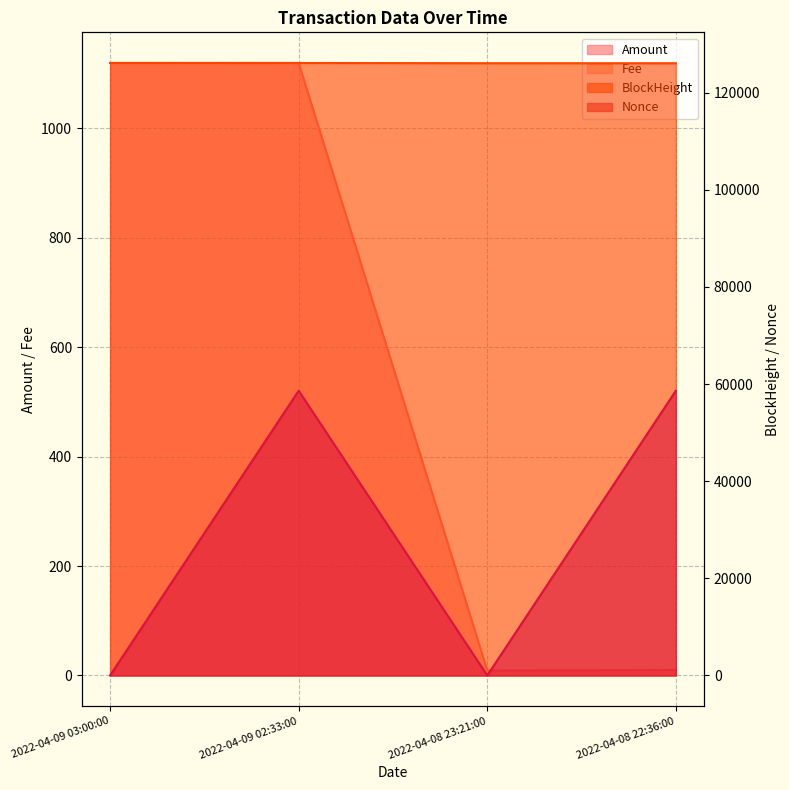

Reading left to right, list all the values displayed in this chart.

Amount: 2022-04-09 03:00:00=1119.4	2022-04-09 02:33:00=1119.5	2022-04-08 23:21:00=8.9	2022-04-08 22:36:00=10.0
Fee: 2022-04-09 03:00:00=0.1	2022-04-09 02:33:00=0.0	2022-04-08 23:21:00=0.1	2022-04-08 22:36:00=0.0
BlockHeight: 2022-04-09 03:00:00=126127.0	2022-04-09 02:33:00=126121.0	2022-04-08 23:21:00=126076.0	2022-04-08 22:36:00=126071.0
Nonce: 2022-04-09 03:00:00=1.0	2022-04-09 02:33:00=58634.0	2022-04-08 23:21:00=0.0	2022-04-08 22:36:00=58623.0